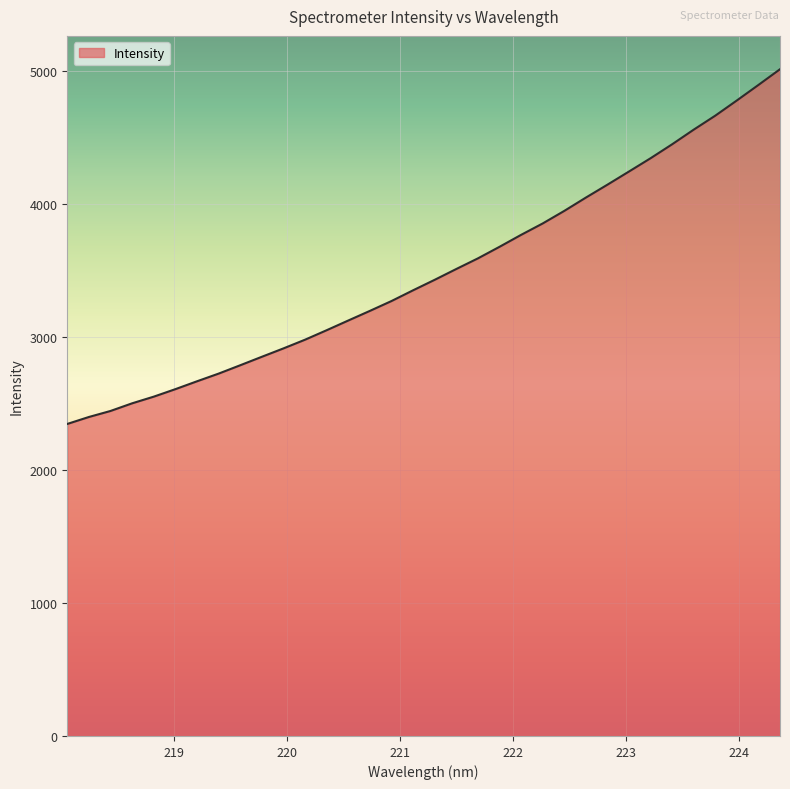

What is the difference between the maximum and minimum values?

2666.8